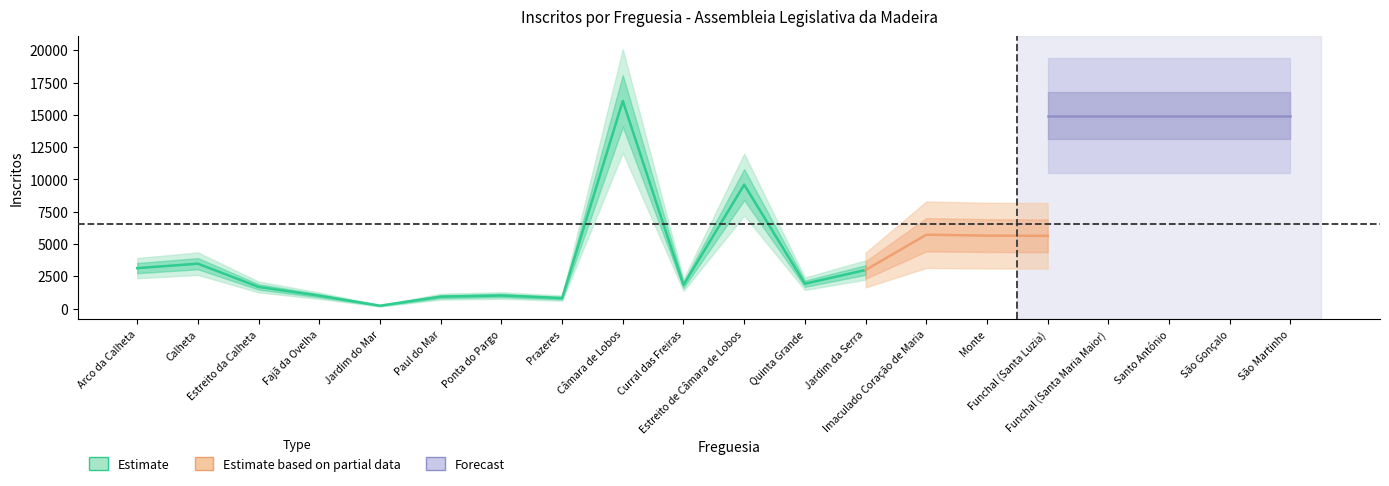

What is the change in value from Prazeres to Curral das Freiras?

+1019